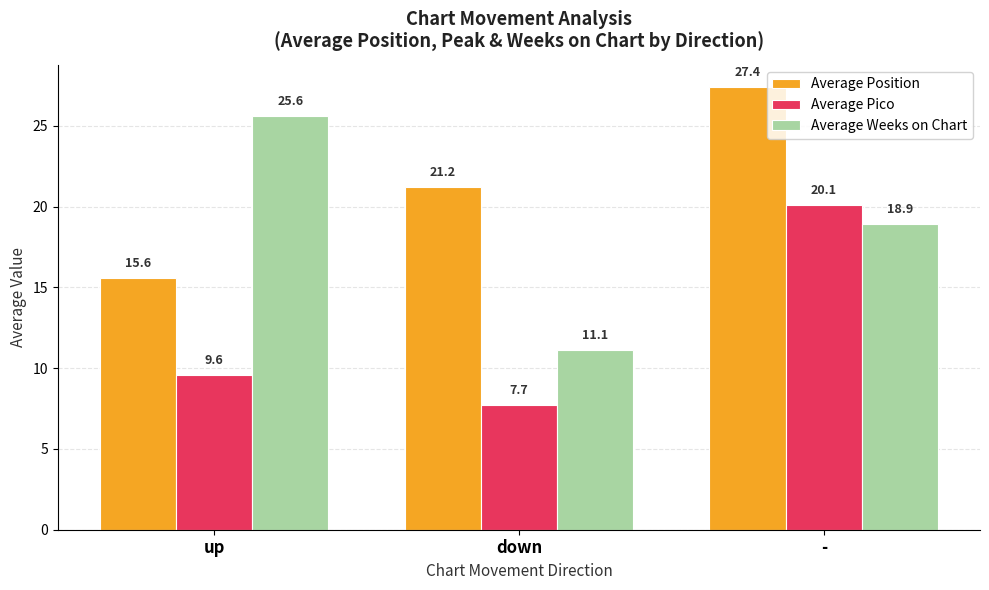

Is it true that Average Position equals 10.9 at up?

False